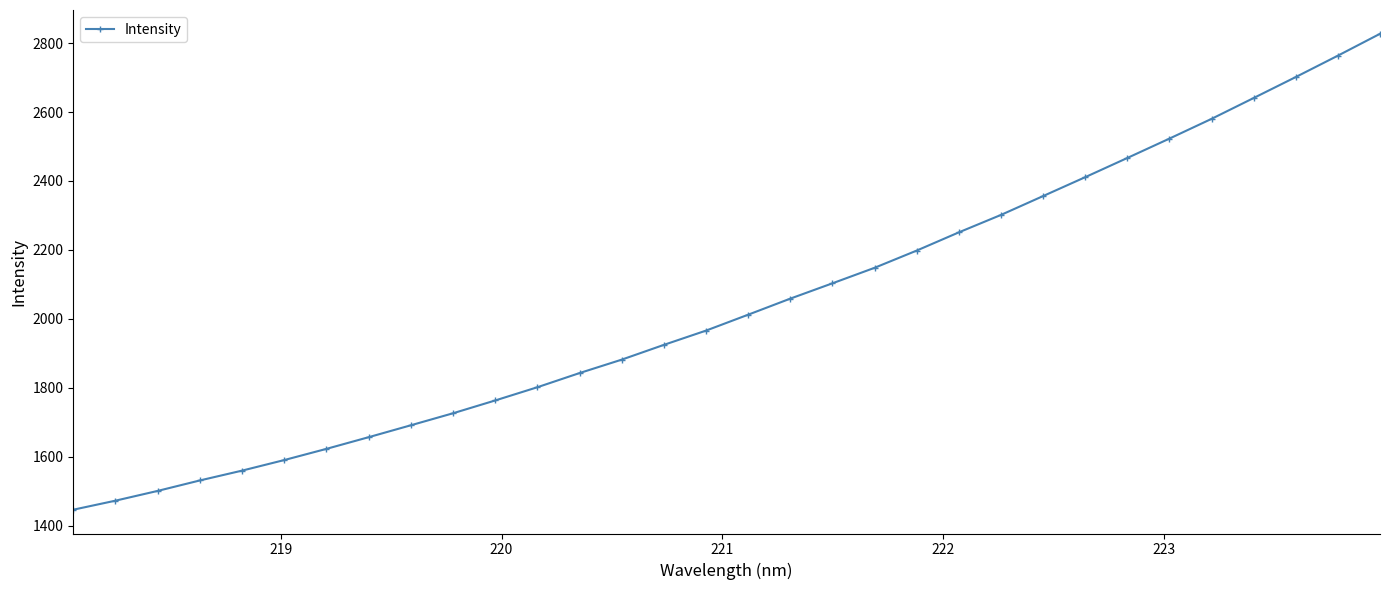

What is the minimum value shown in the chart?

1446.5